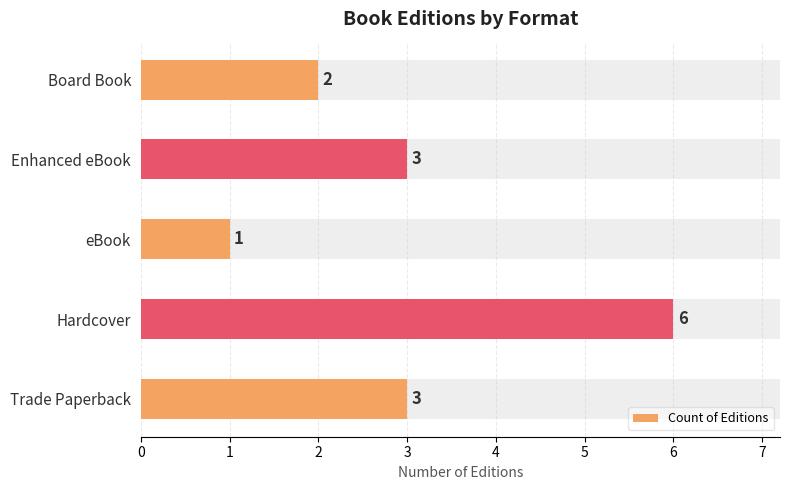

What is the average value?

3